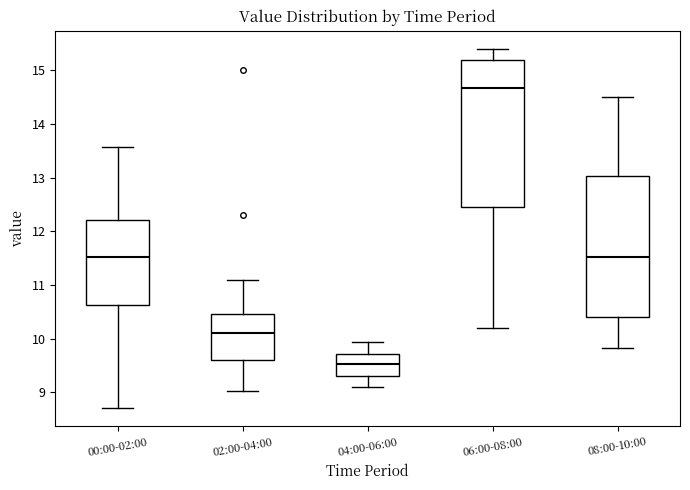

Reading left to right, transcribe this box plot: for each box, give where its median line is, the range the box spans, and where its two whiskers end, as read against the y-axis. The values are not printed on the chart, so give them approximately, as read against the axis.

00:00-02:00: median 11.5, box 10.6 to 12.2, whiskers 8.7 to 13.6
02:00-04:00: median 10.1, box 9.6 to 10.5, whiskers 9.0 to 11.1
04:00-06:00: median 9.5, box 9.3 to 9.7, whiskers 9.1 to 9.9
06:00-08:00: median 14.7, box 12.5 to 15.2, whiskers 10.2 to 15.4
08:00-10:00: median 11.5, box 10.4 to 13.0, whiskers 9.8 to 14.5